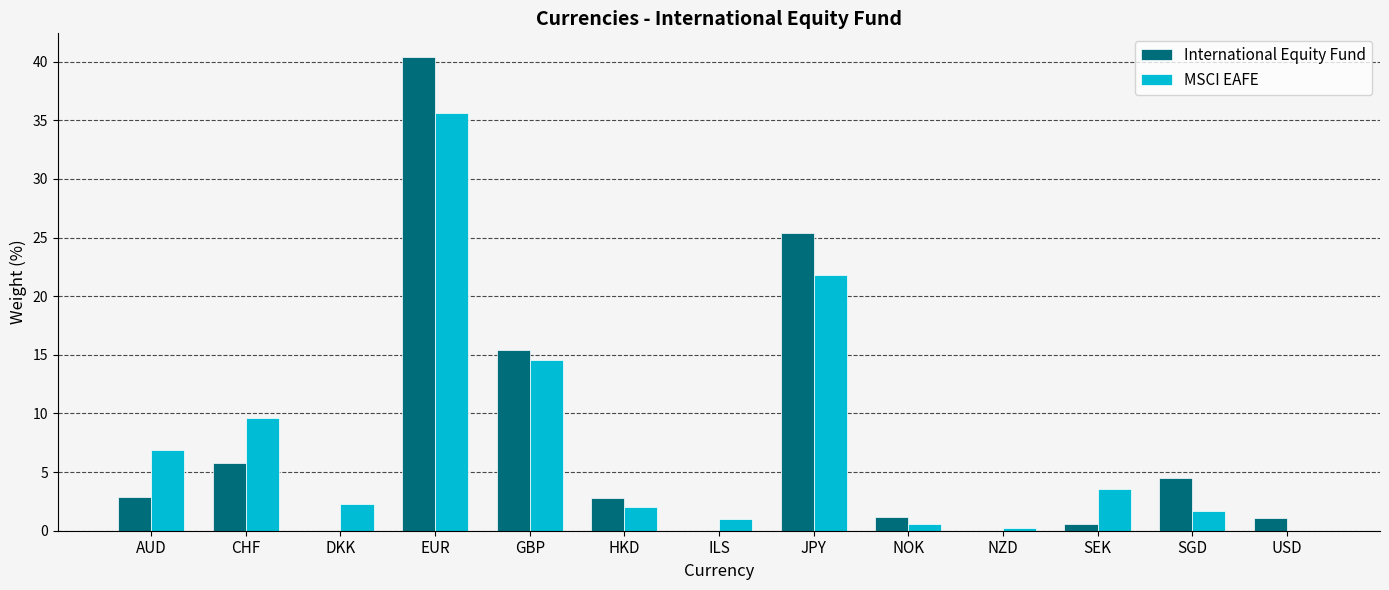

What is the sum of the International Equity Fund values at JPY and HKD?

28.2